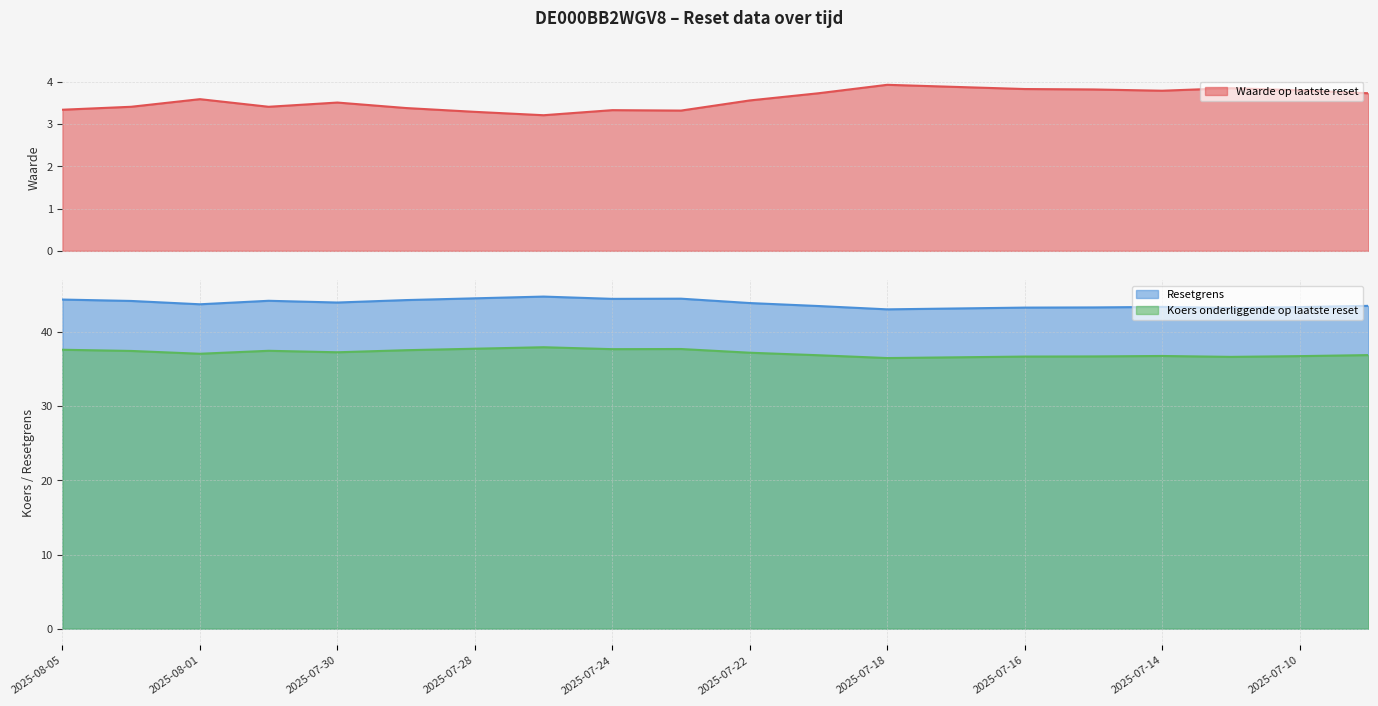

What is the label of the 18th point from the left?

2025-07-11